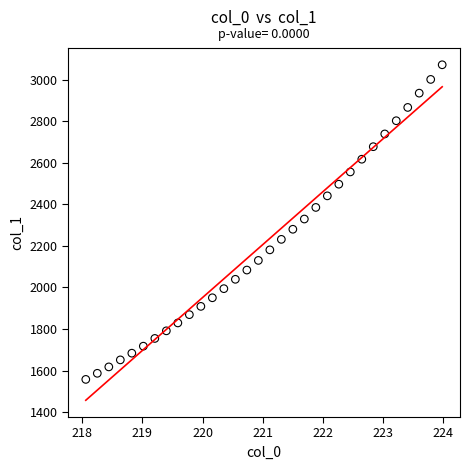

What is the range of X values (max minus min)?

5.9